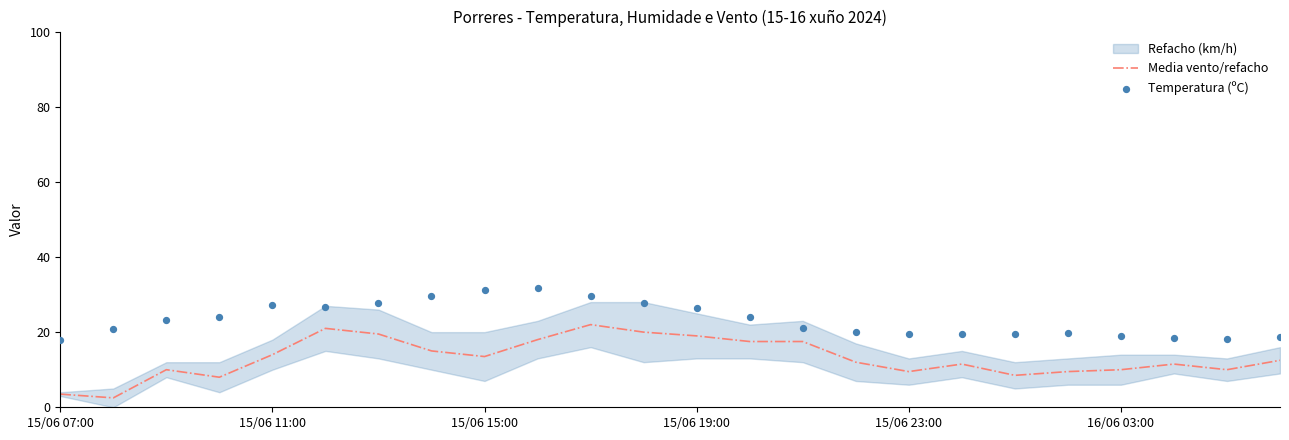

Which series has the widest spread of Y values?

Media vento/refacho